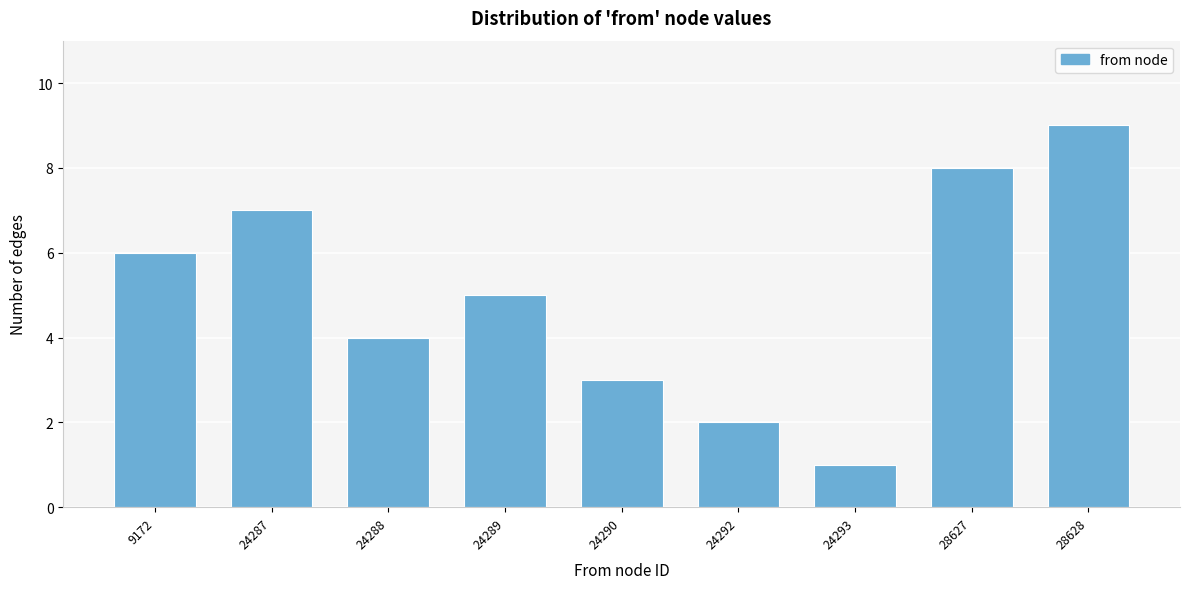

Reading right to left, list all the values displayed in this chart.

9	8	1	2	3	5	4	7	6